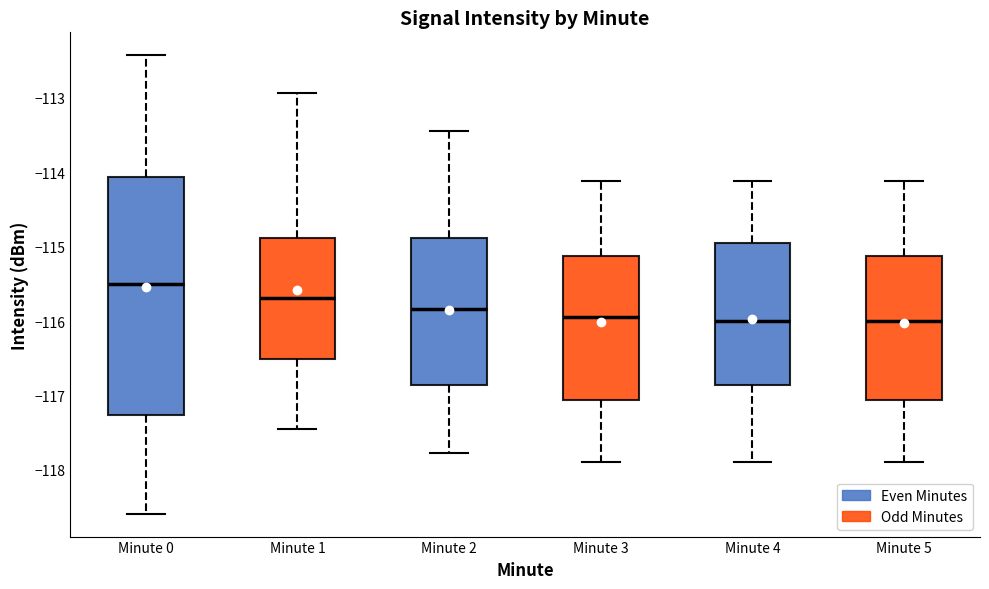

Reading left to right, read every box against the y-axis: the position of its median line, the range the box covers, and the ends of its whiskers. The values are not printed on the chart, so give them approximately, as read against the axis.

Minute 0: median -115.5, box -117.3 to -114.1, whiskers -118.6 to -112.4
Minute 1: median -115.7, box -116.5 to -114.9, whiskers -117.4 to -112.9
Minute 2: median -115.8, box -116.9 to -114.9, whiskers -117.8 to -113.4
Minute 3: median -115.9, box -117.1 to -115.1, whiskers -117.9 to -114.1
Minute 4: median -116.0, box -116.9 to -114.9, whiskers -117.9 to -114.1
Minute 5: median -116.0, box -117.1 to -115.1, whiskers -117.9 to -114.1